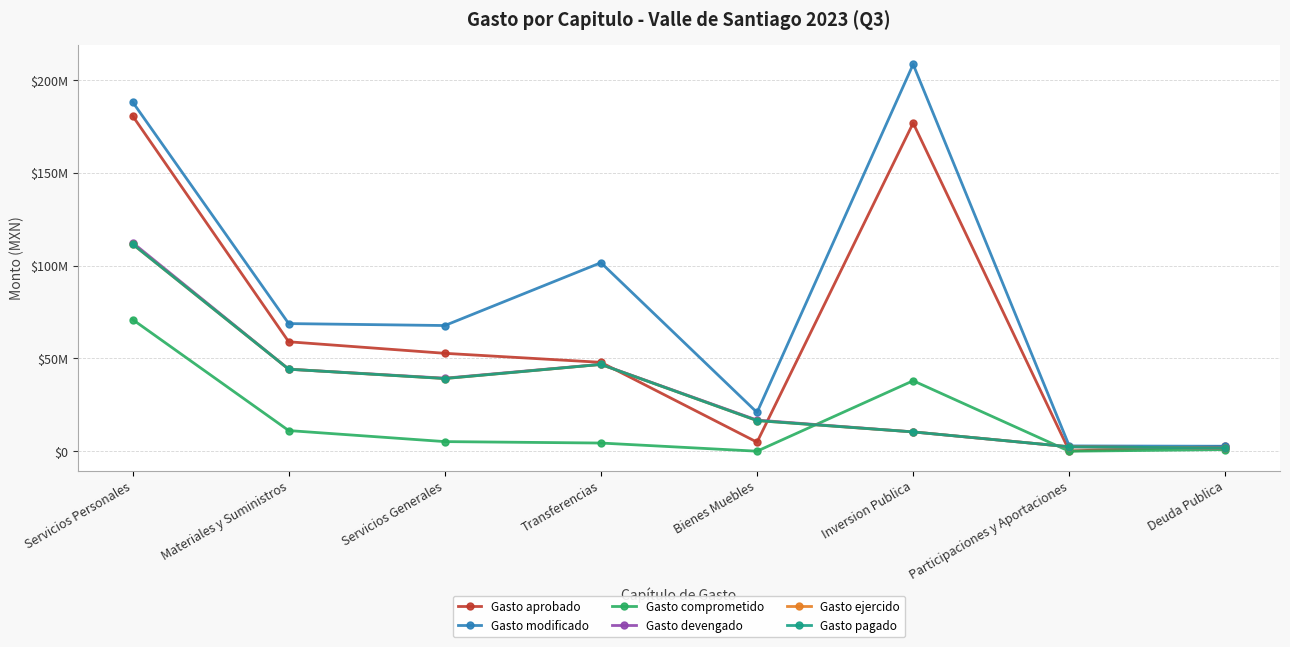

True or false: Gasto ejercido and Gasto modificado cross at least once.

False